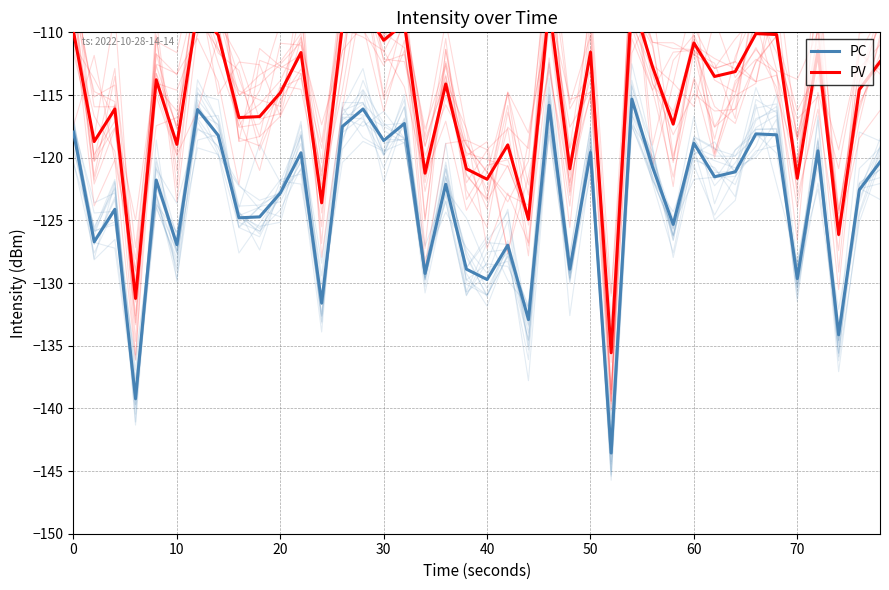

True or false: PC and PV cross at least once.

False